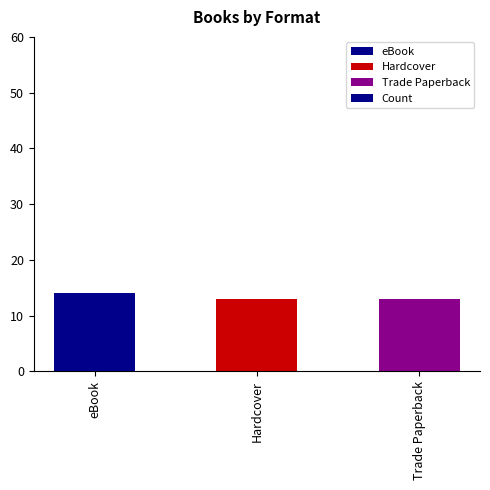

What value does the data have at eBook?

14